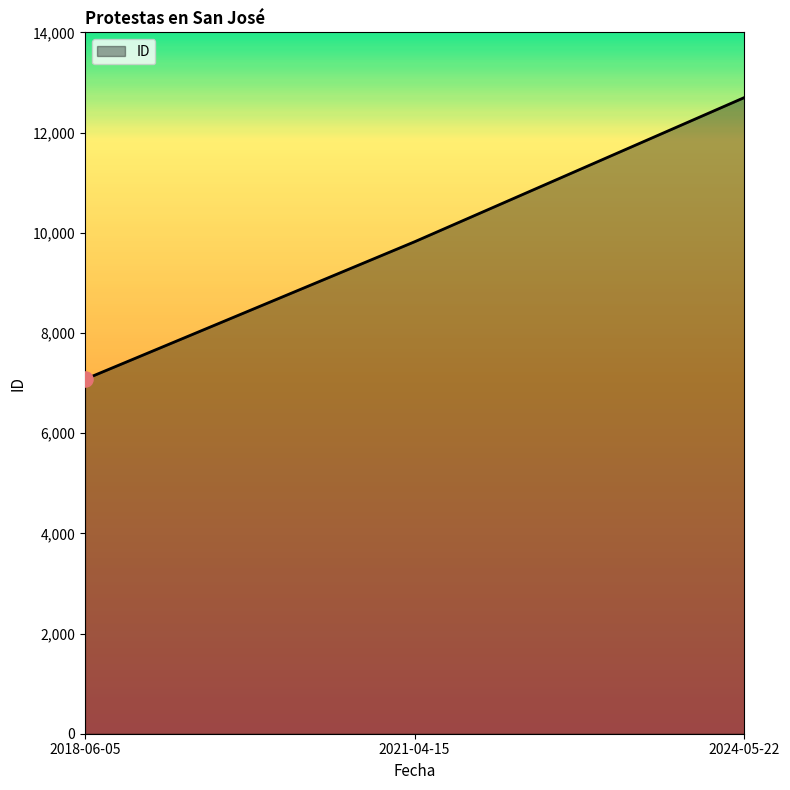

Approximately how many times larger is the value at 2021-04-15 compared to 2018-06-05?

1.4